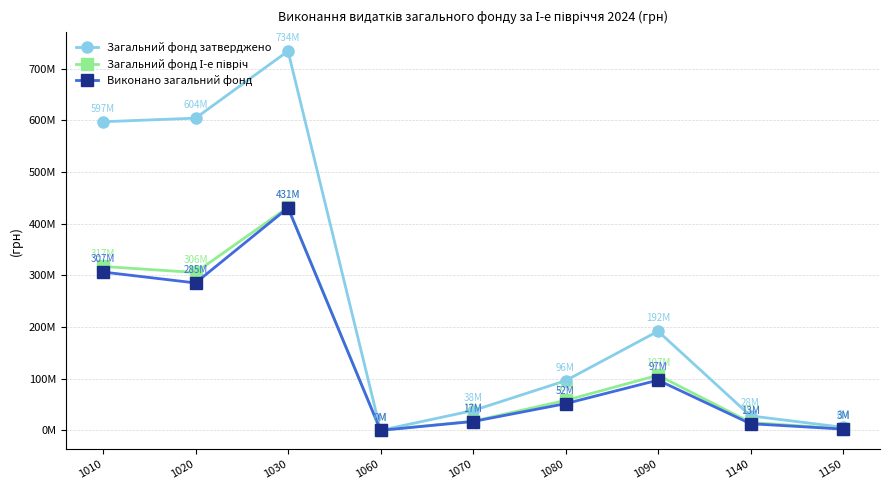

Does the chart have visible grid lines?

Yes